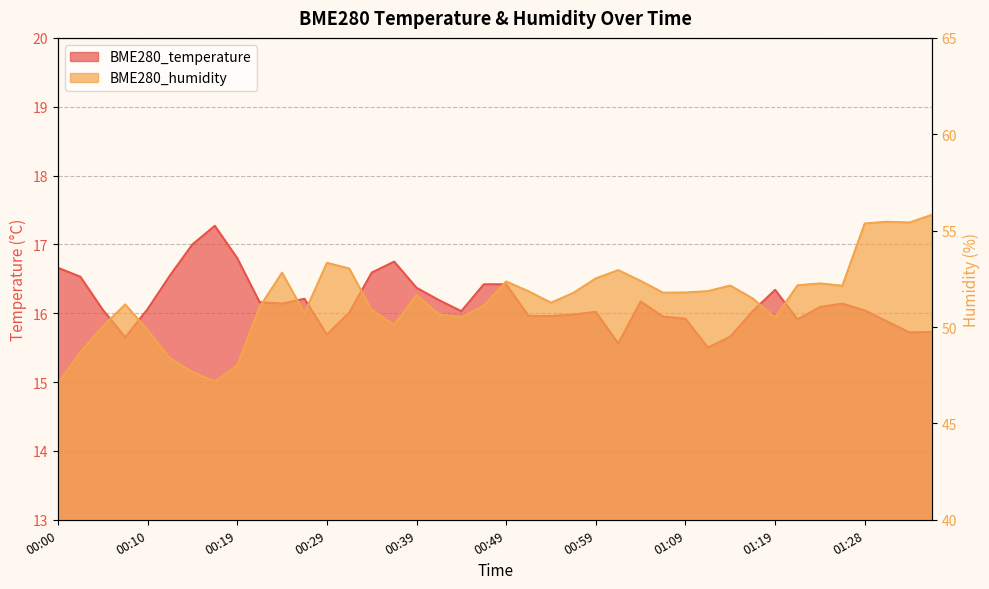

At which label is BME280_temperature closest to 16?

00:32